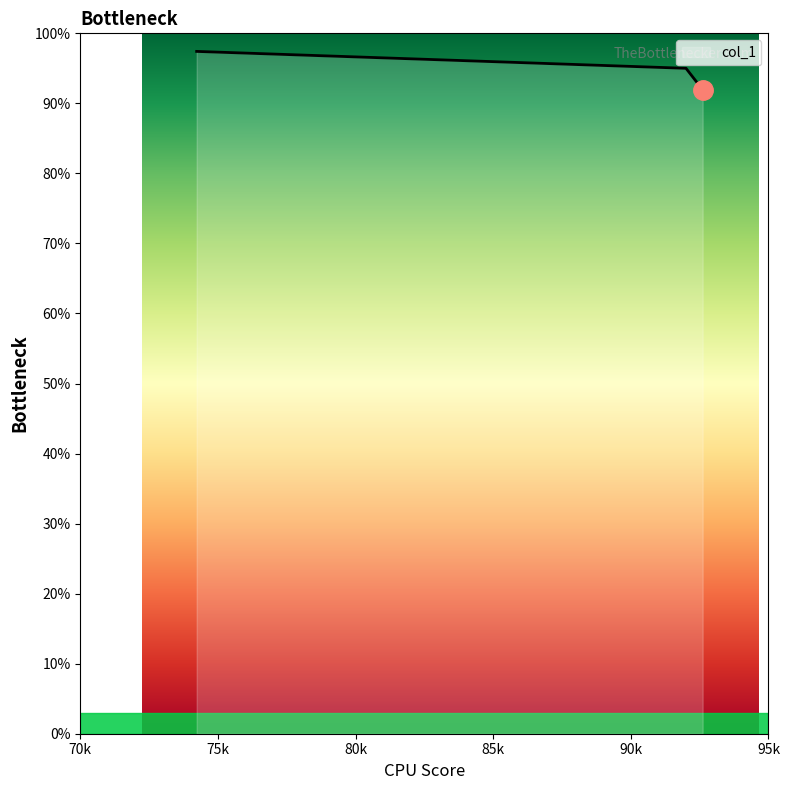

List the labels in order of value, smallest first.

92.60977504404686, 92.00522451705052, 74.22834364797747